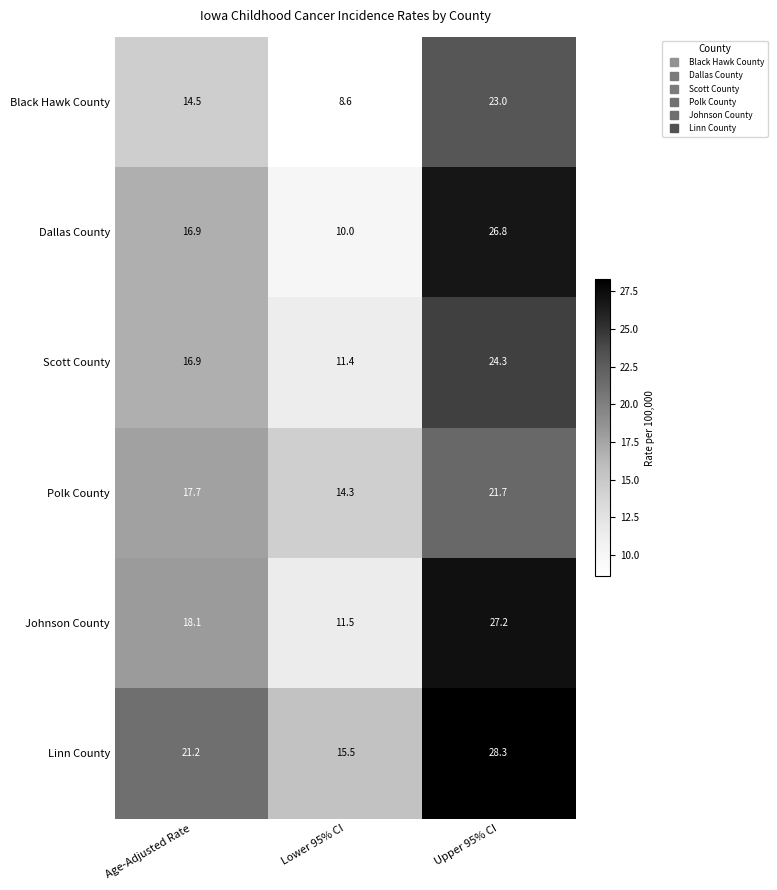

What is the average value of the Johnson County series?

18.9